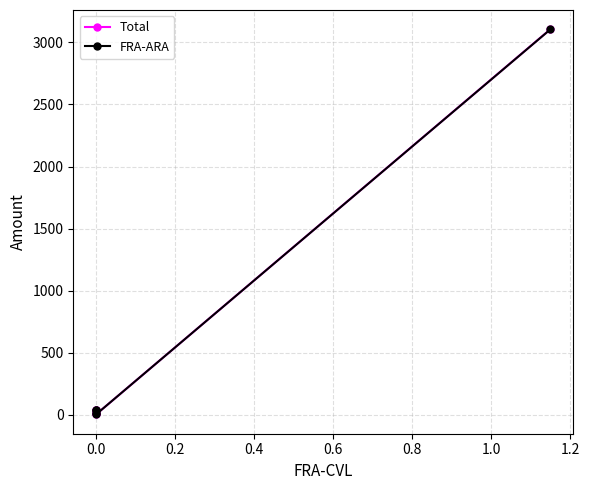

In Total, how many points are higher than both neighbors (excluding endpoints)?

1